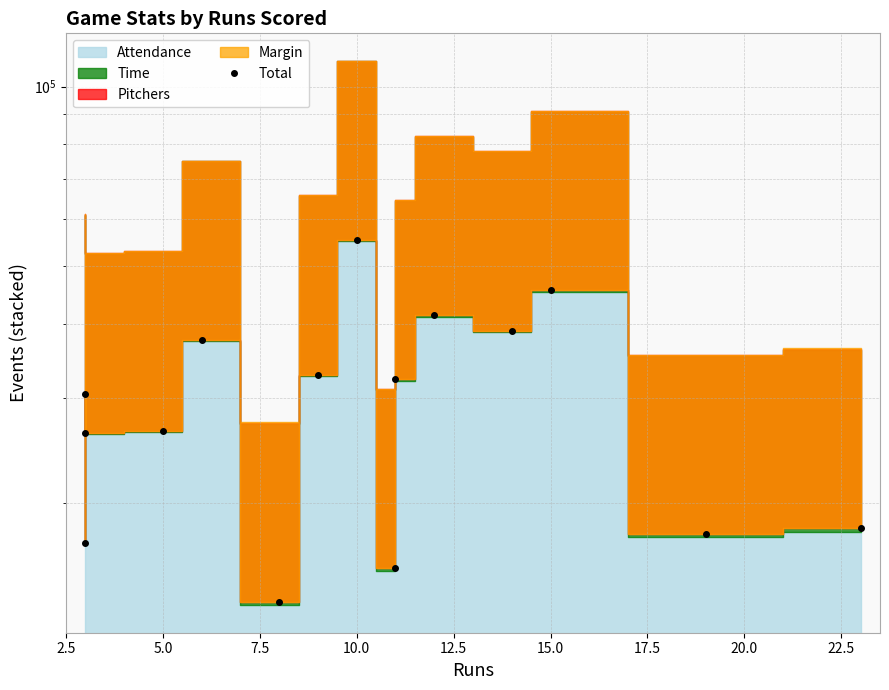

What is the difference between the maximum and minimum values?

41611